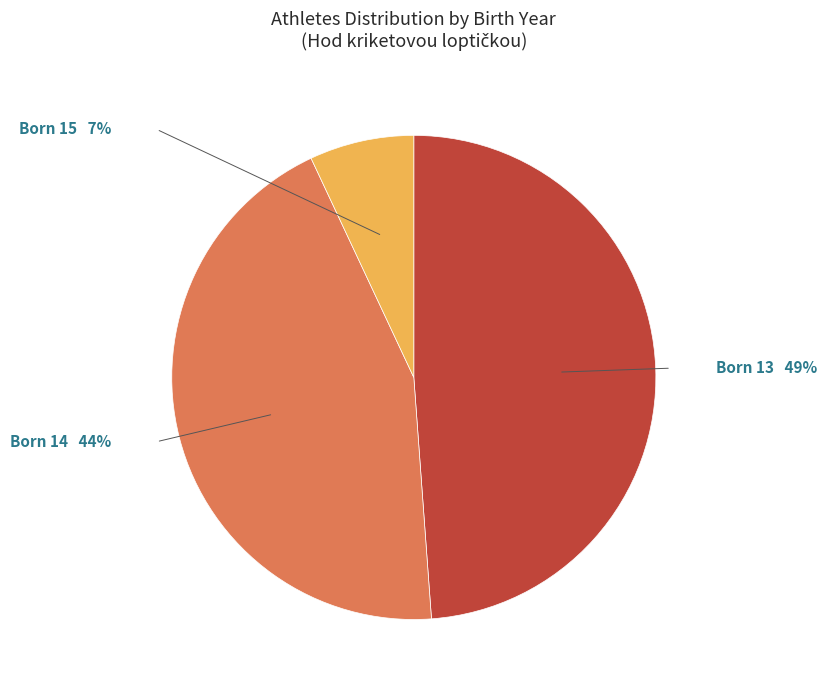

Do Born 13 and Born 14 together represent more than half of the pie?

Yes